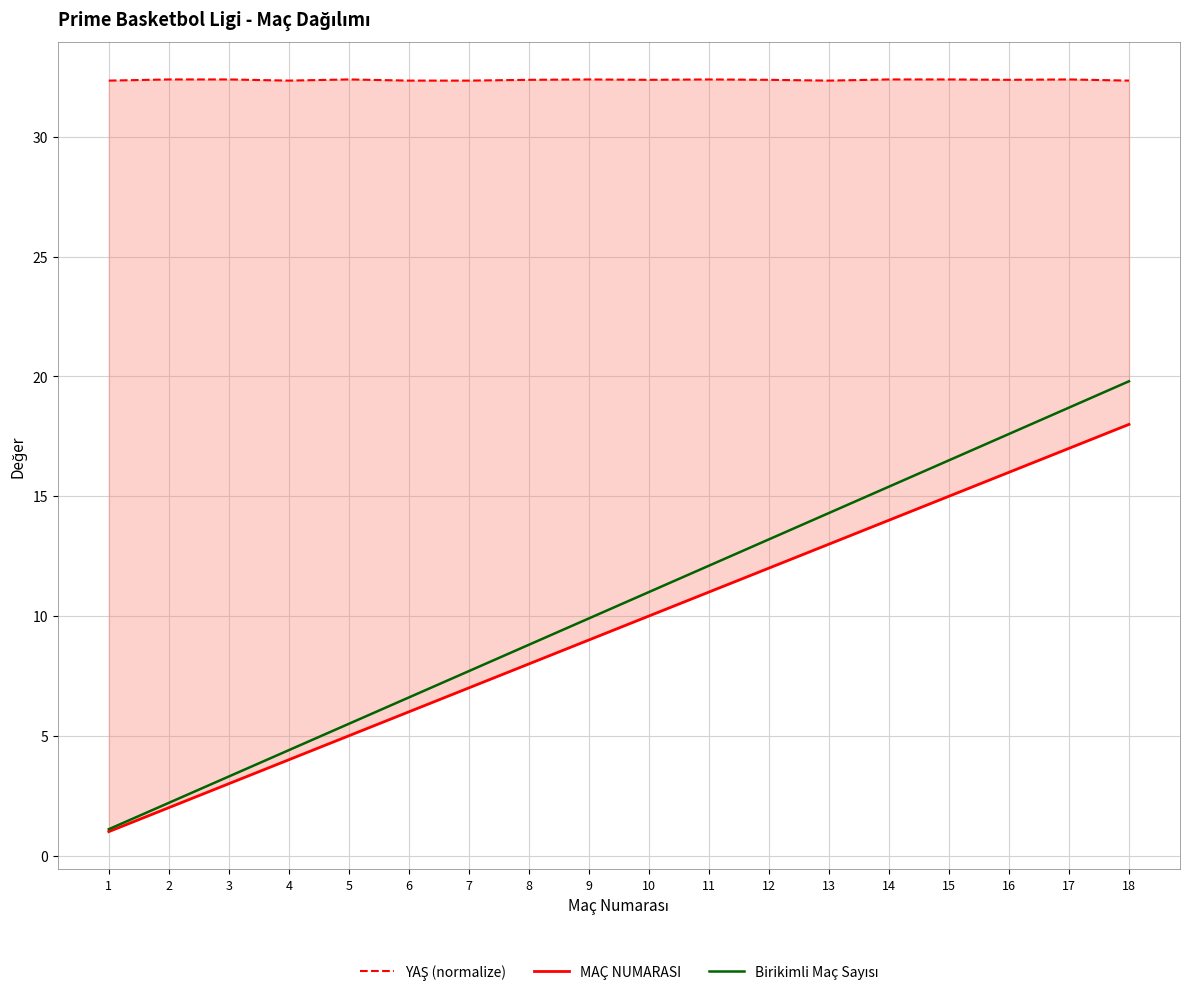

What is the value of the MAÇ NUMARASI point at the 3rd from the left?

3.0